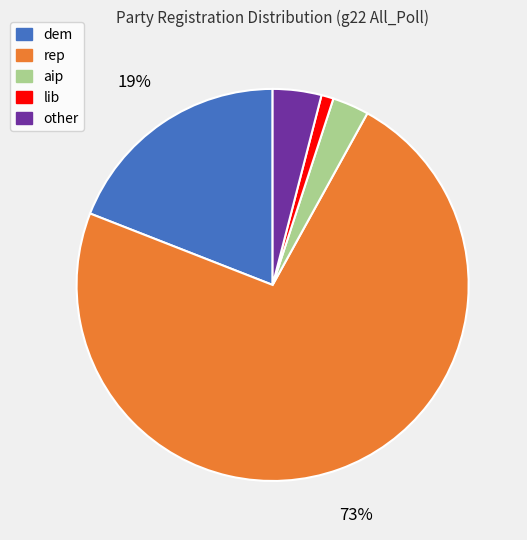

Which category has the biggest portion of the pie?

rep